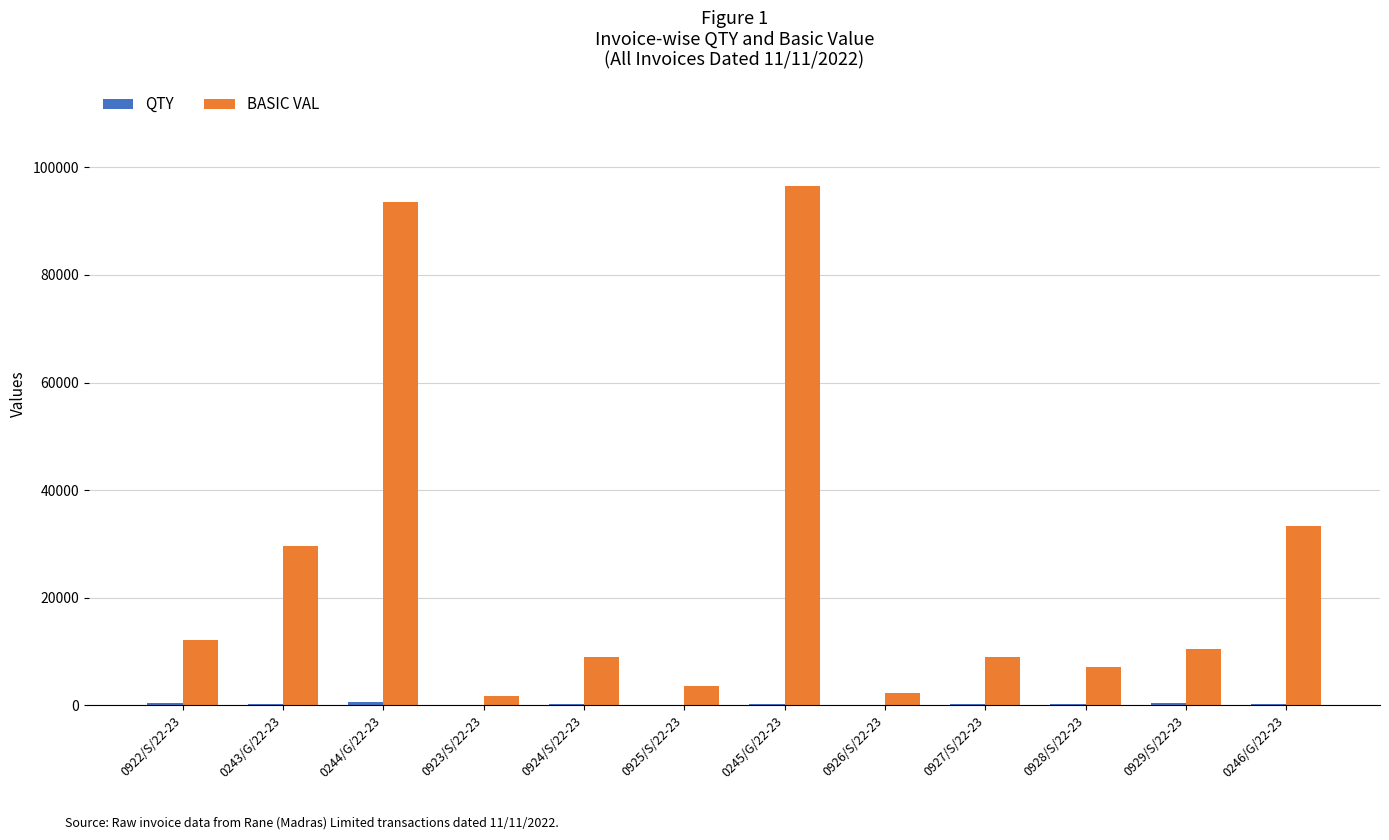

At which category is the sum across all series the highest?

0245/G/22-23